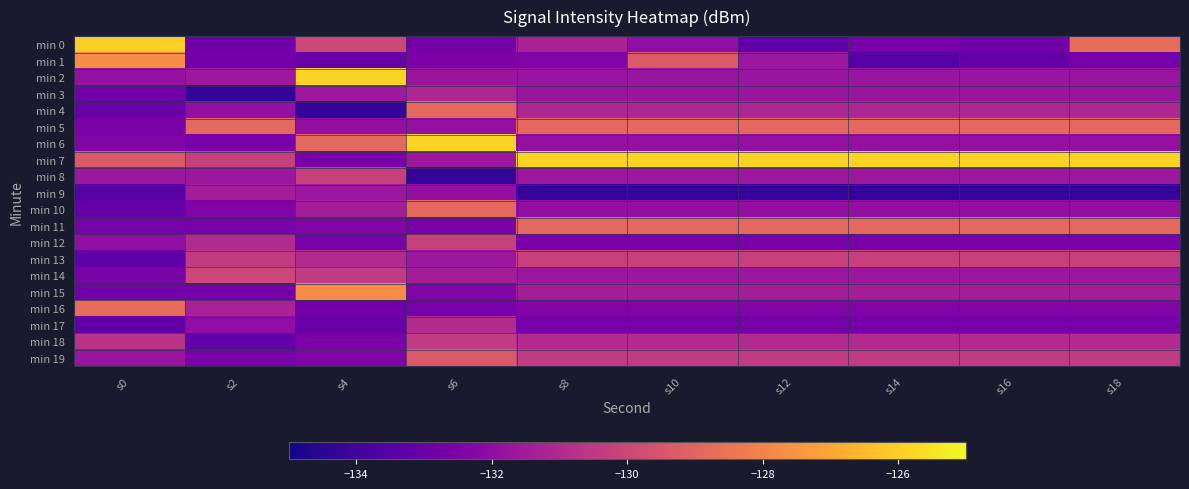

Which series has the largest total across all categories?

min 7